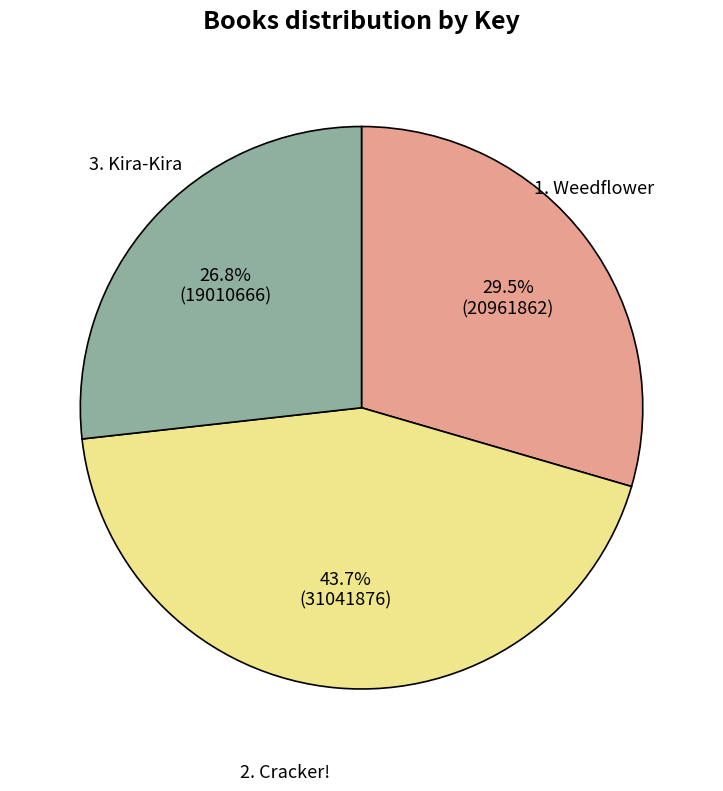

How many segments does this pie chart have?

3